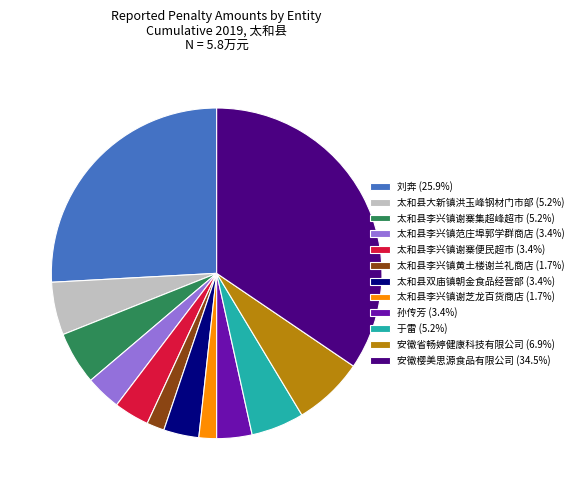

Combined, do 太和县李兴镇黄土楼谢兰礼商店 (1.7%) and 太和县李兴镇谢寨集超峰超市 (5.2%) account for over 50%?

No